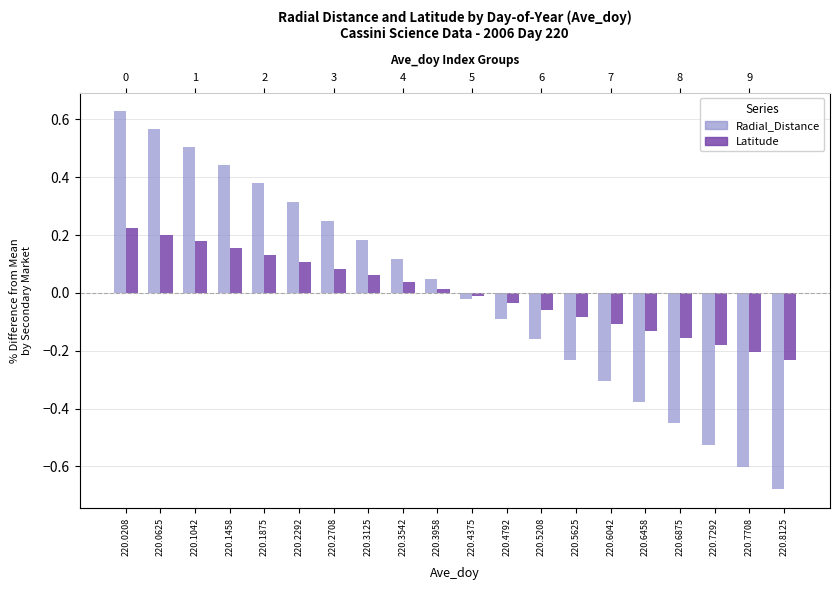

What is the value of the Latitude bar at the 6th from the left?

0.1